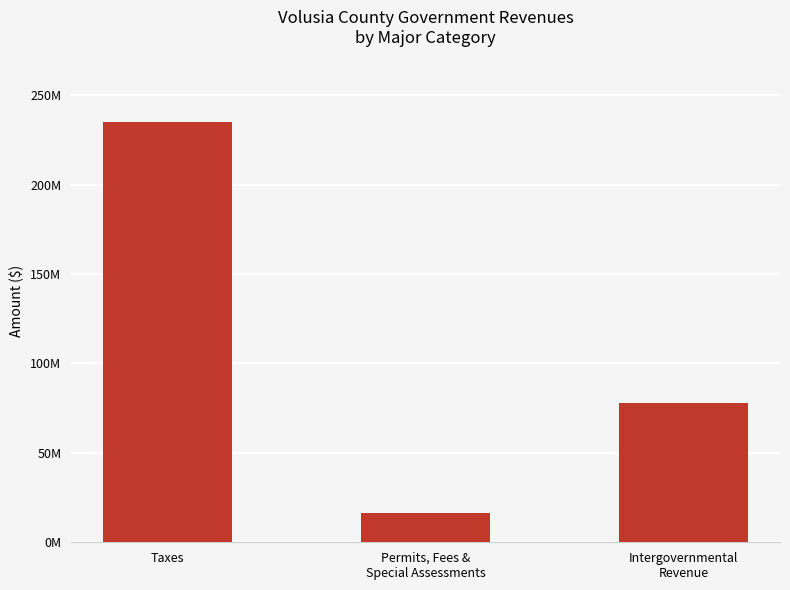

Are the bars grouped side by side (vs. stacked)?

No